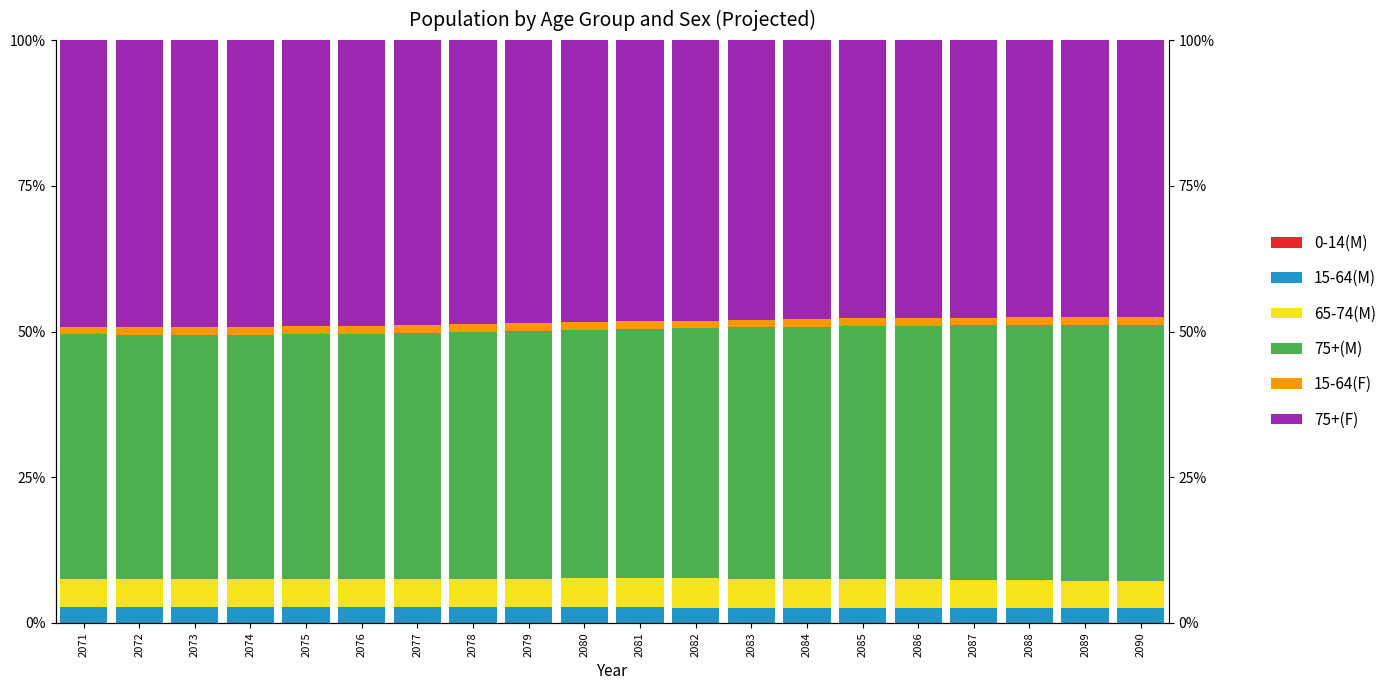

Is the value of 65-74(M) at 2077 greater than the value of 75+(M) at 2079?

No